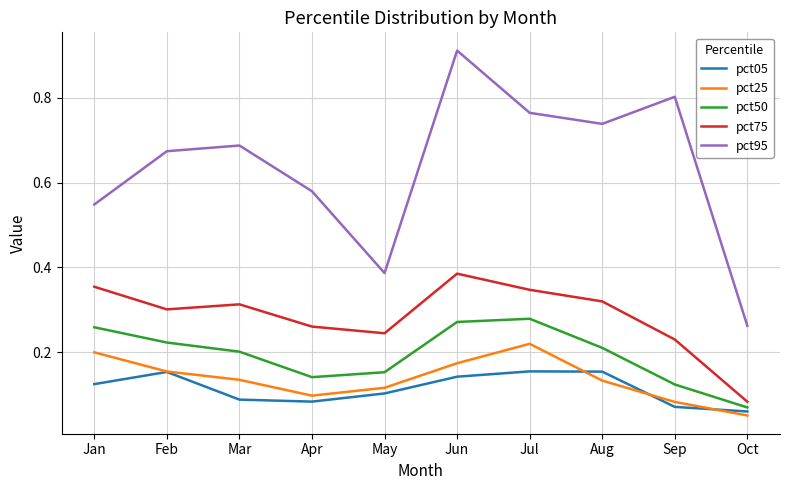

Is this an area chart (filled region under the line)?

No